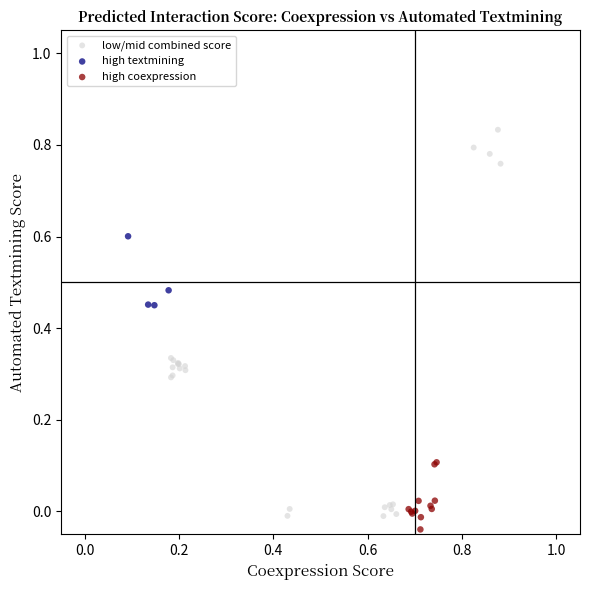

Which series reaches the maximum Y coordinate?

low/mid combined score